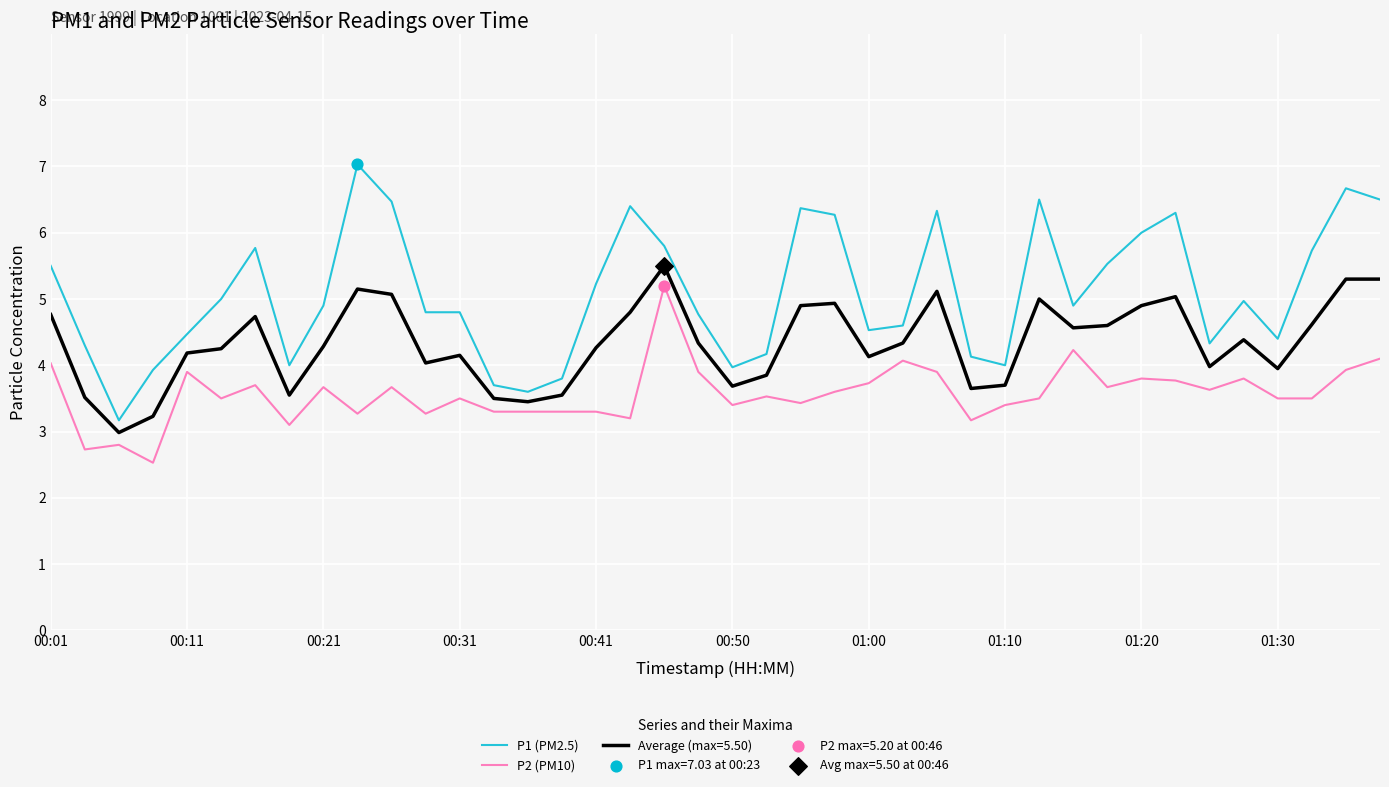

Which series has the widest spread of values?

P1 (PM2.5)